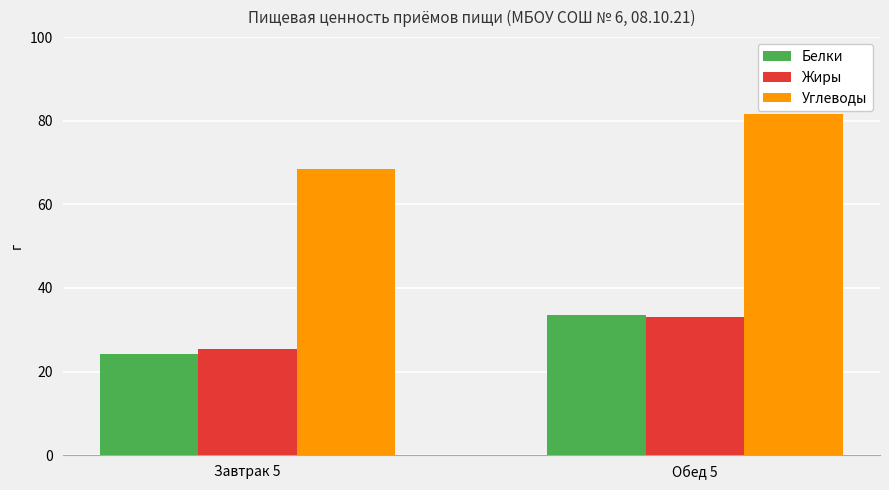

Rank the categories by Жиры value from highest to lowest.

Обед 5, Завтрак 5